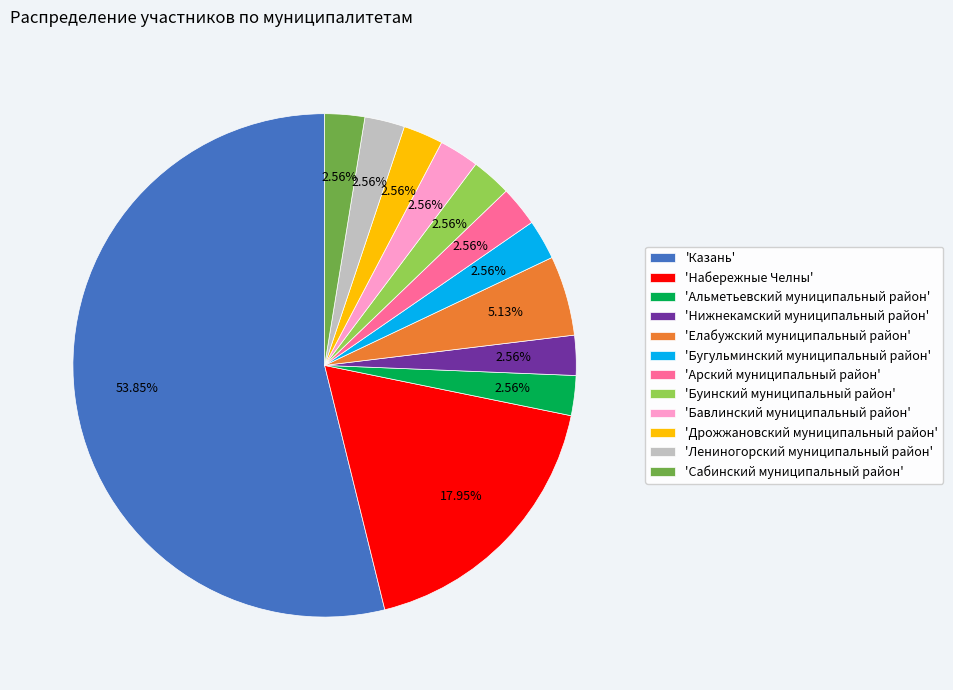

Do 'Сабинский муниципальный район' and 'Елабужский муниципальный район' together represent more than half of the pie?

No